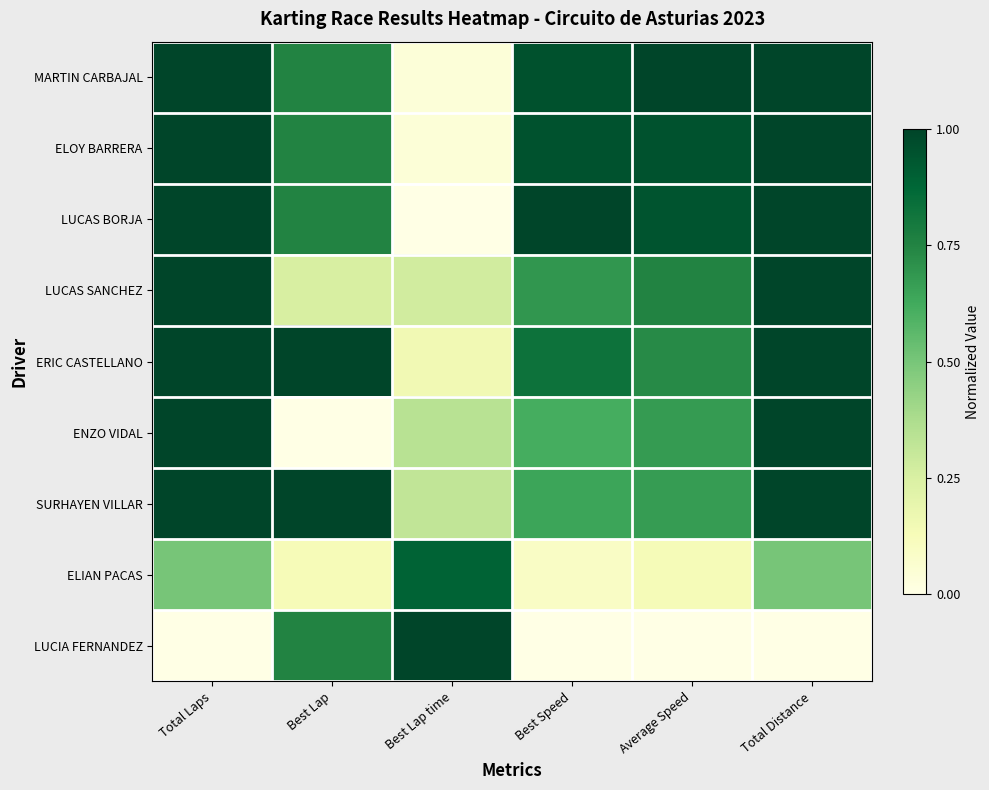

At how many categories does at least one series exceed 0?

6